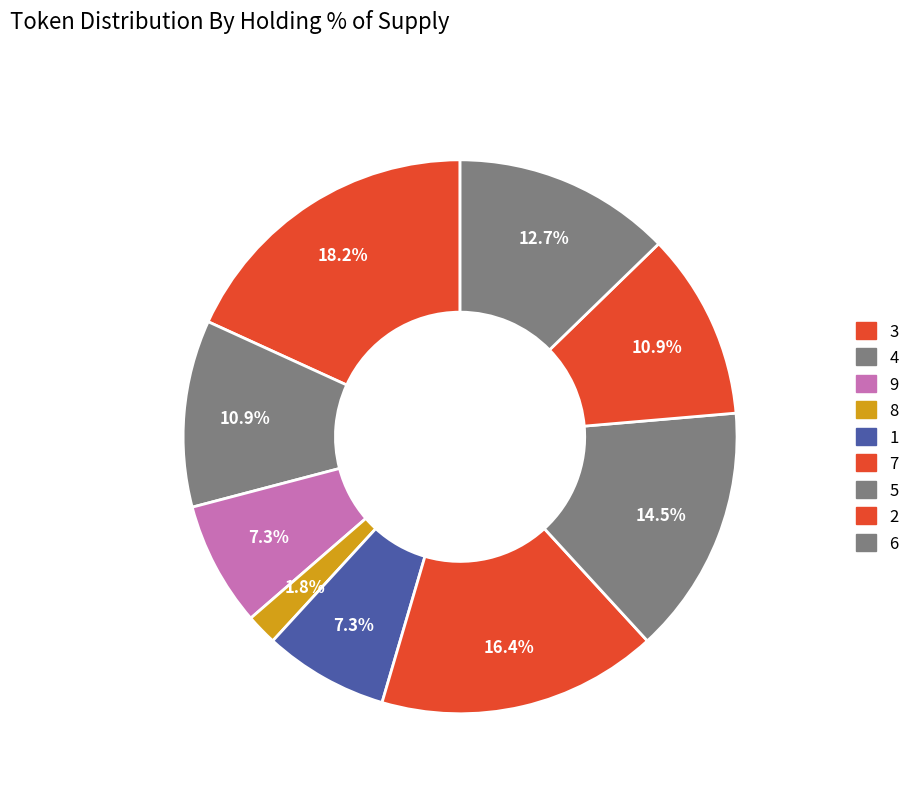

Combined, do 4 and 7 account for over 50%?

No